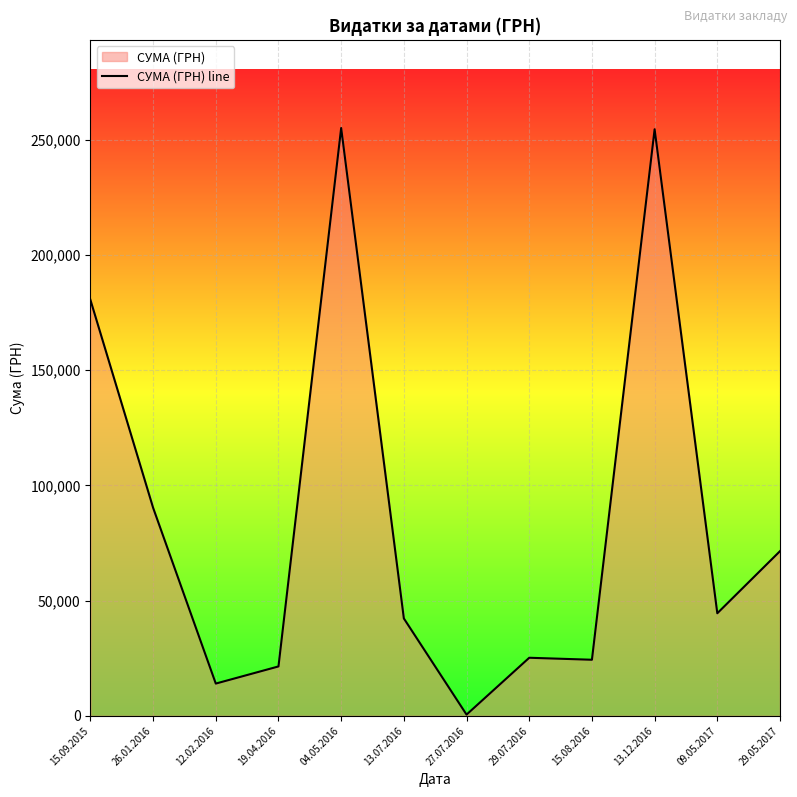

At which label does the data first exceed 44500?

15.09.2015